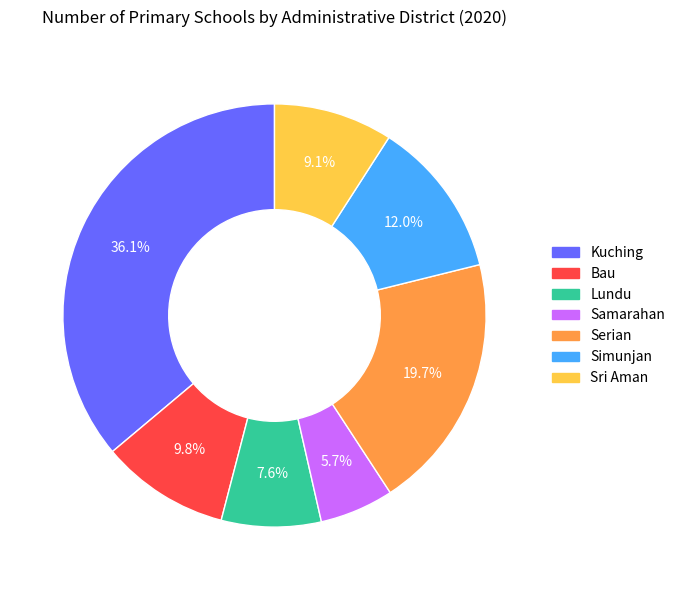

Rank the categories by value from highest to lowest.

Kuching, Serian, Simunjan, Bau, Sri Aman, Lundu, Samarahan